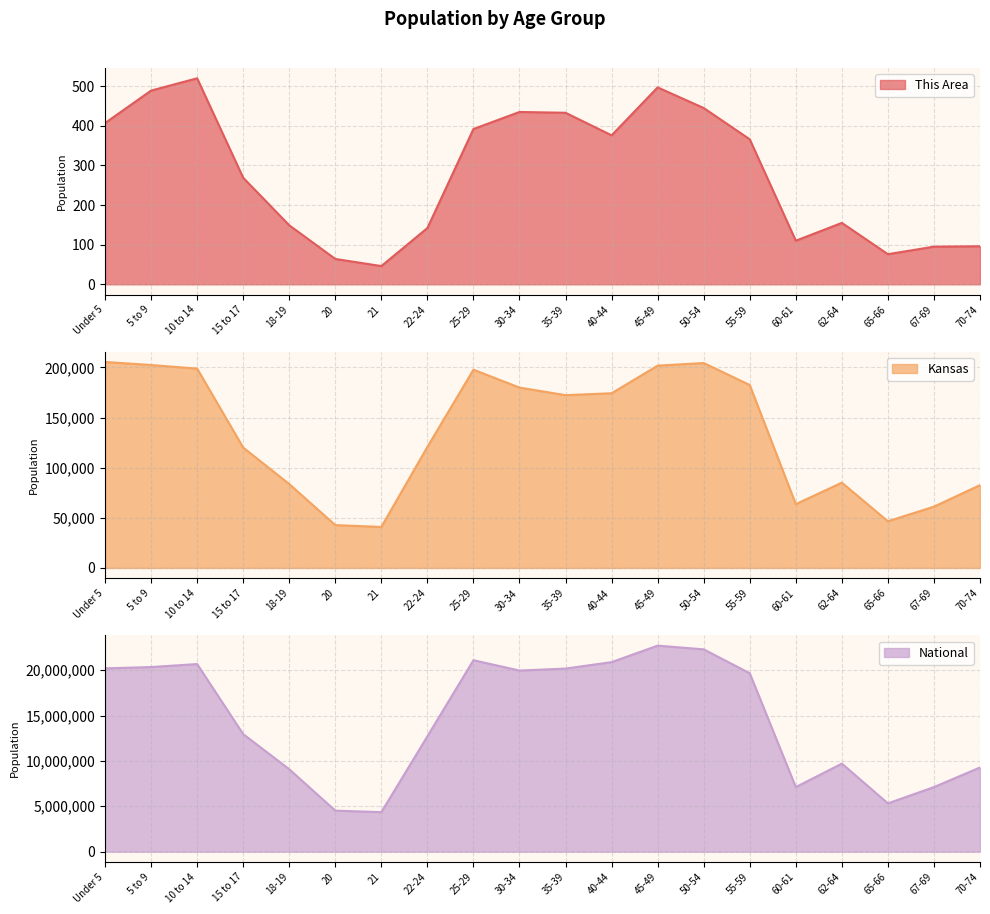

At which category does the chart reach its peak across all series?

45-49